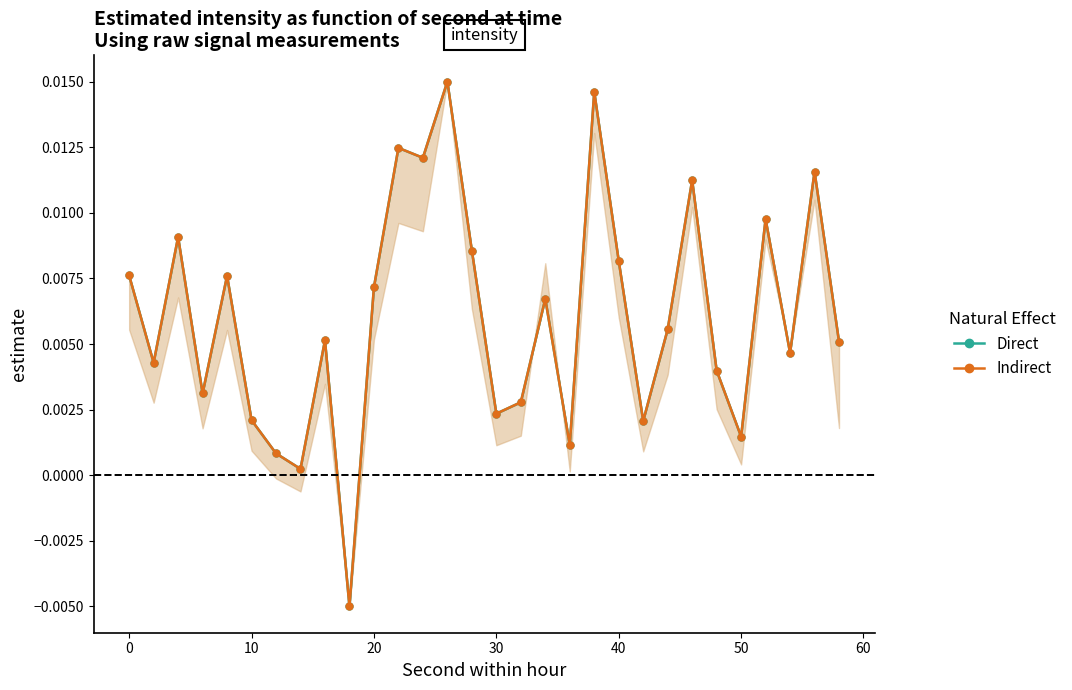

Rank the series at 10 from lowest to highest value.

Direct, Indirect